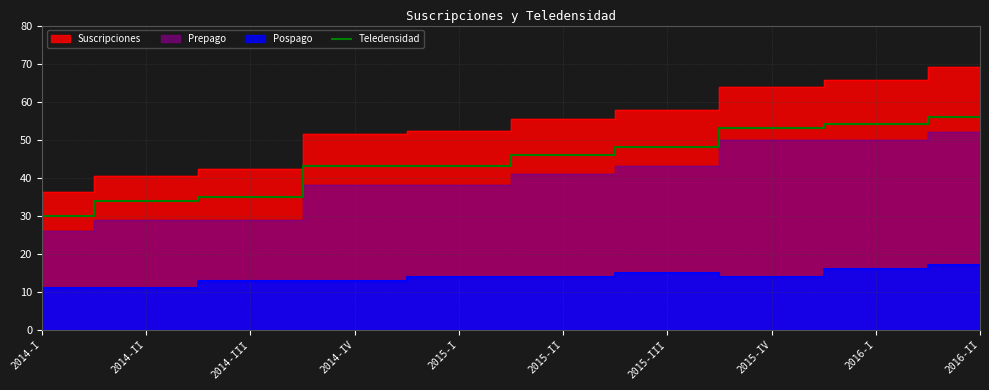

Which category has the lowest value in the Teledensidad series?

2014-I